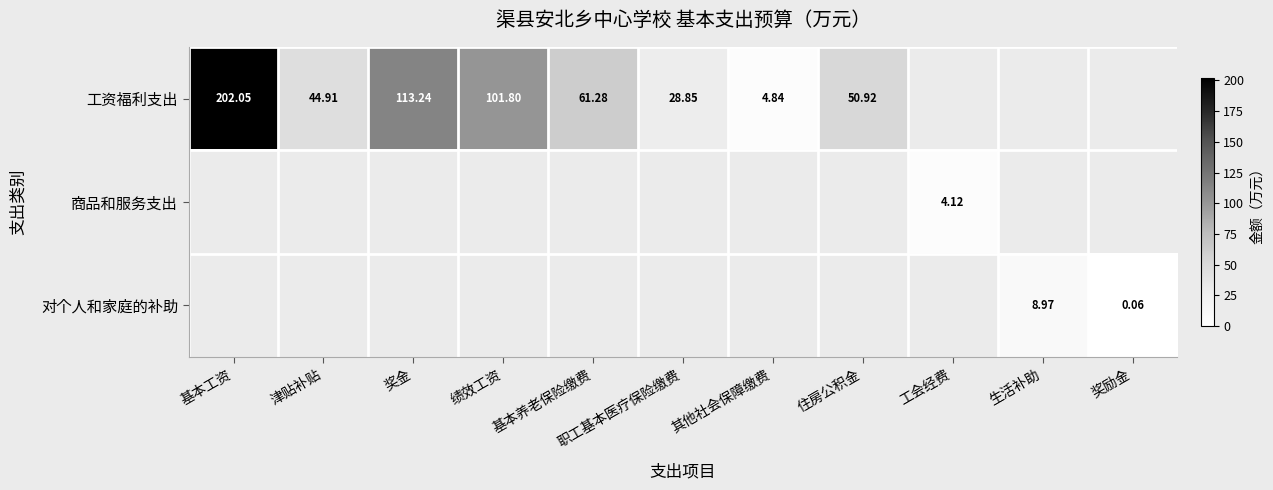

Is the value of 对个人和家庭的补助 at 基本工资 greater than the value of 商品和服务支出 at 绩效工资?

No